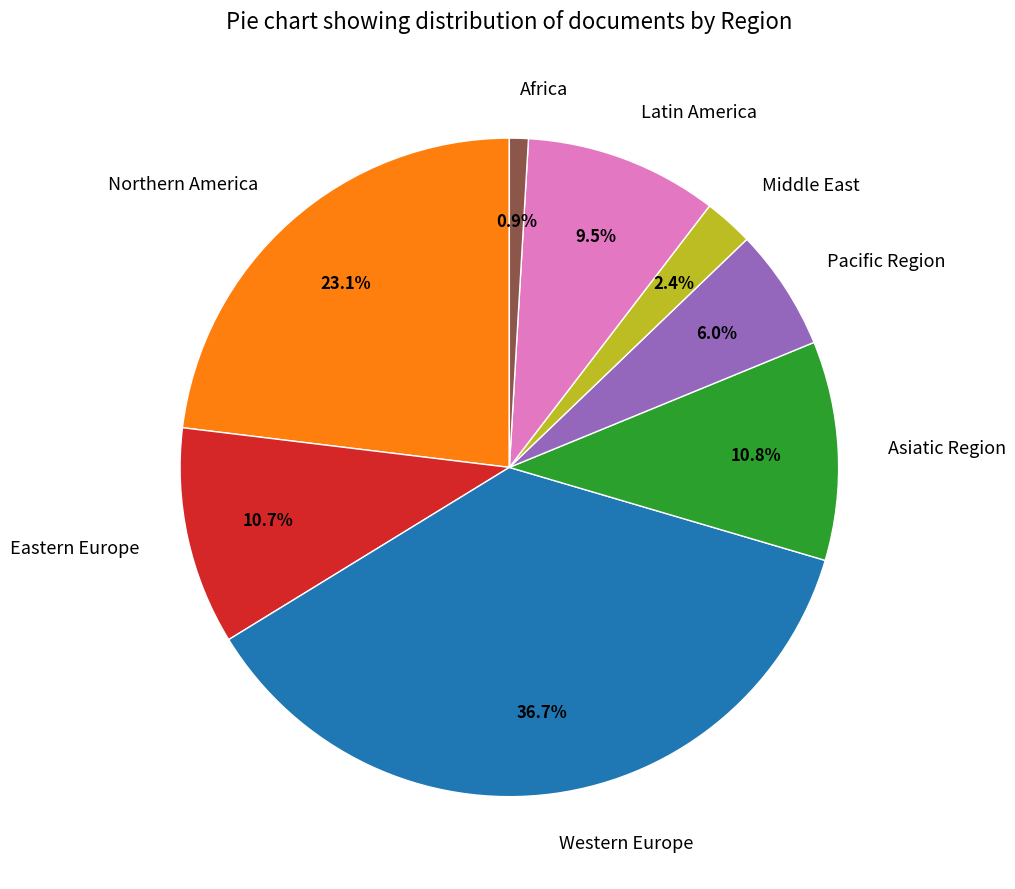

What percentage is NOT represented by Northern America?

76.9%